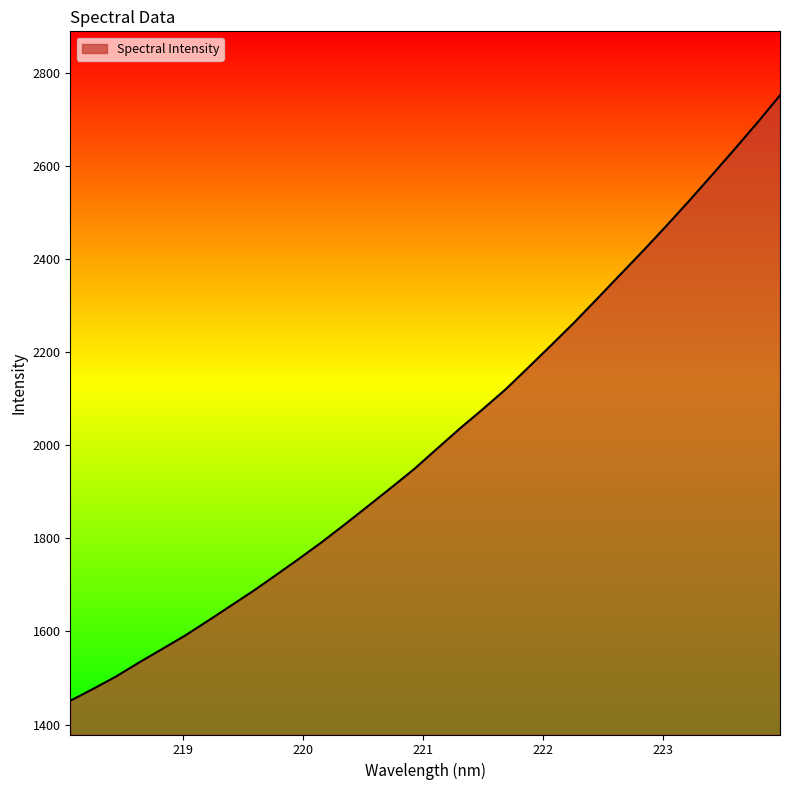

How many categories are shown in the chart?

32